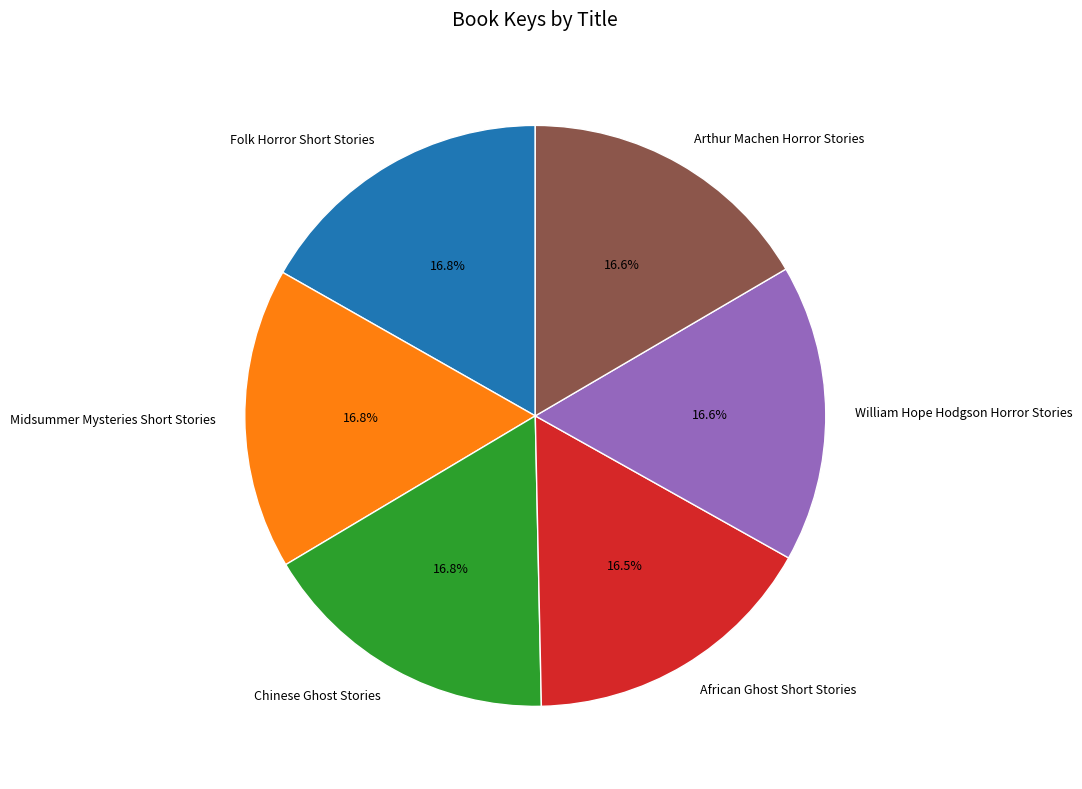

Is there any slice that represents more than half of the pie?

No